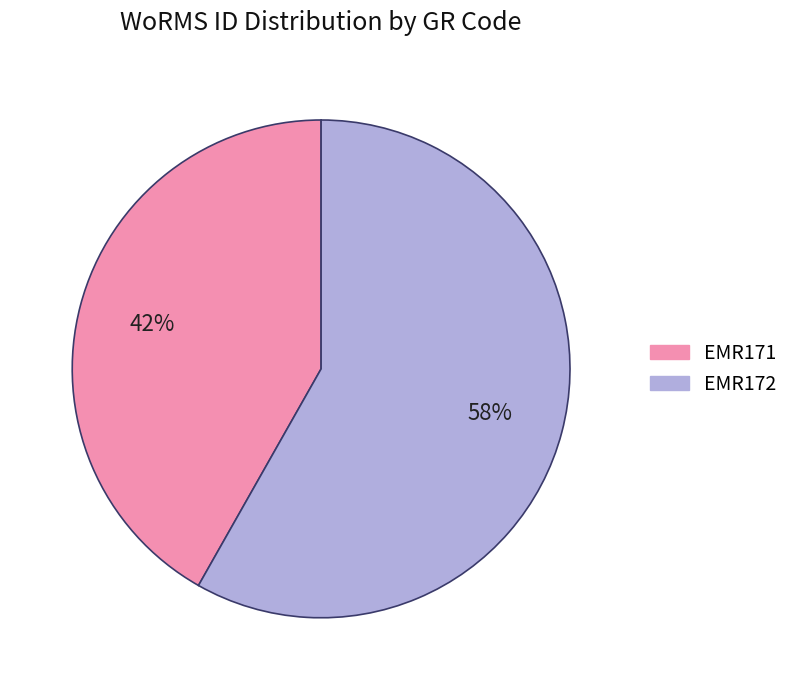

Count the number of slices in the pie.

2